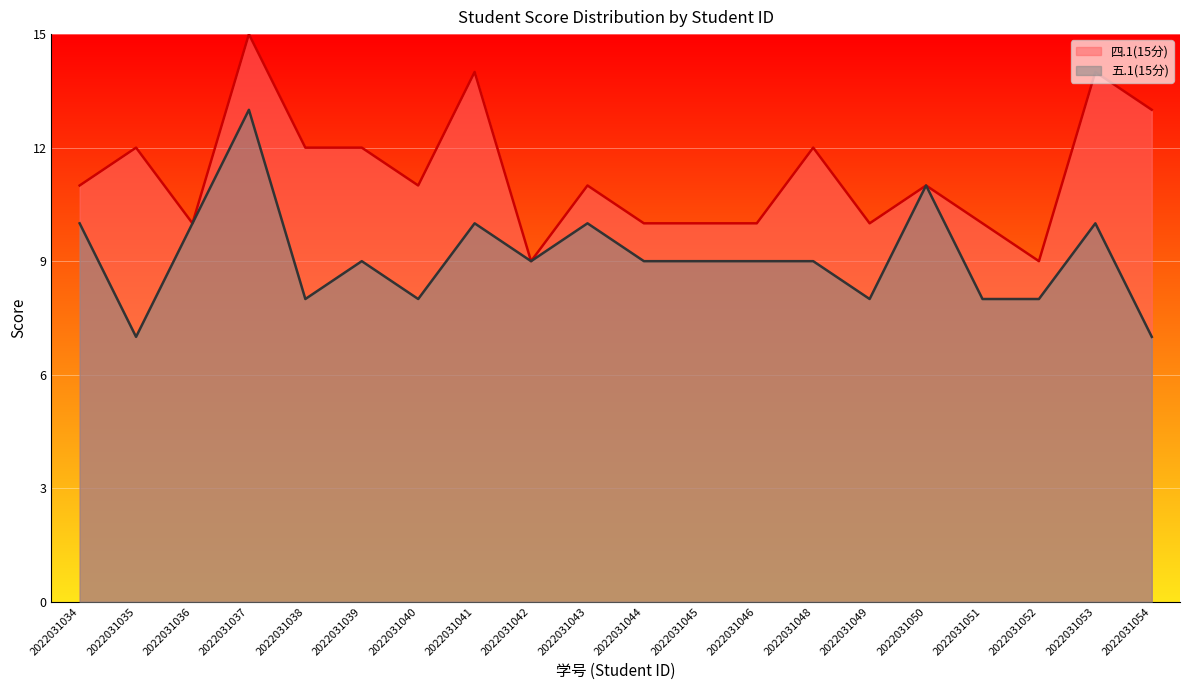

Is it true that 五.1(15分) equals 6 at 2022031034?

False